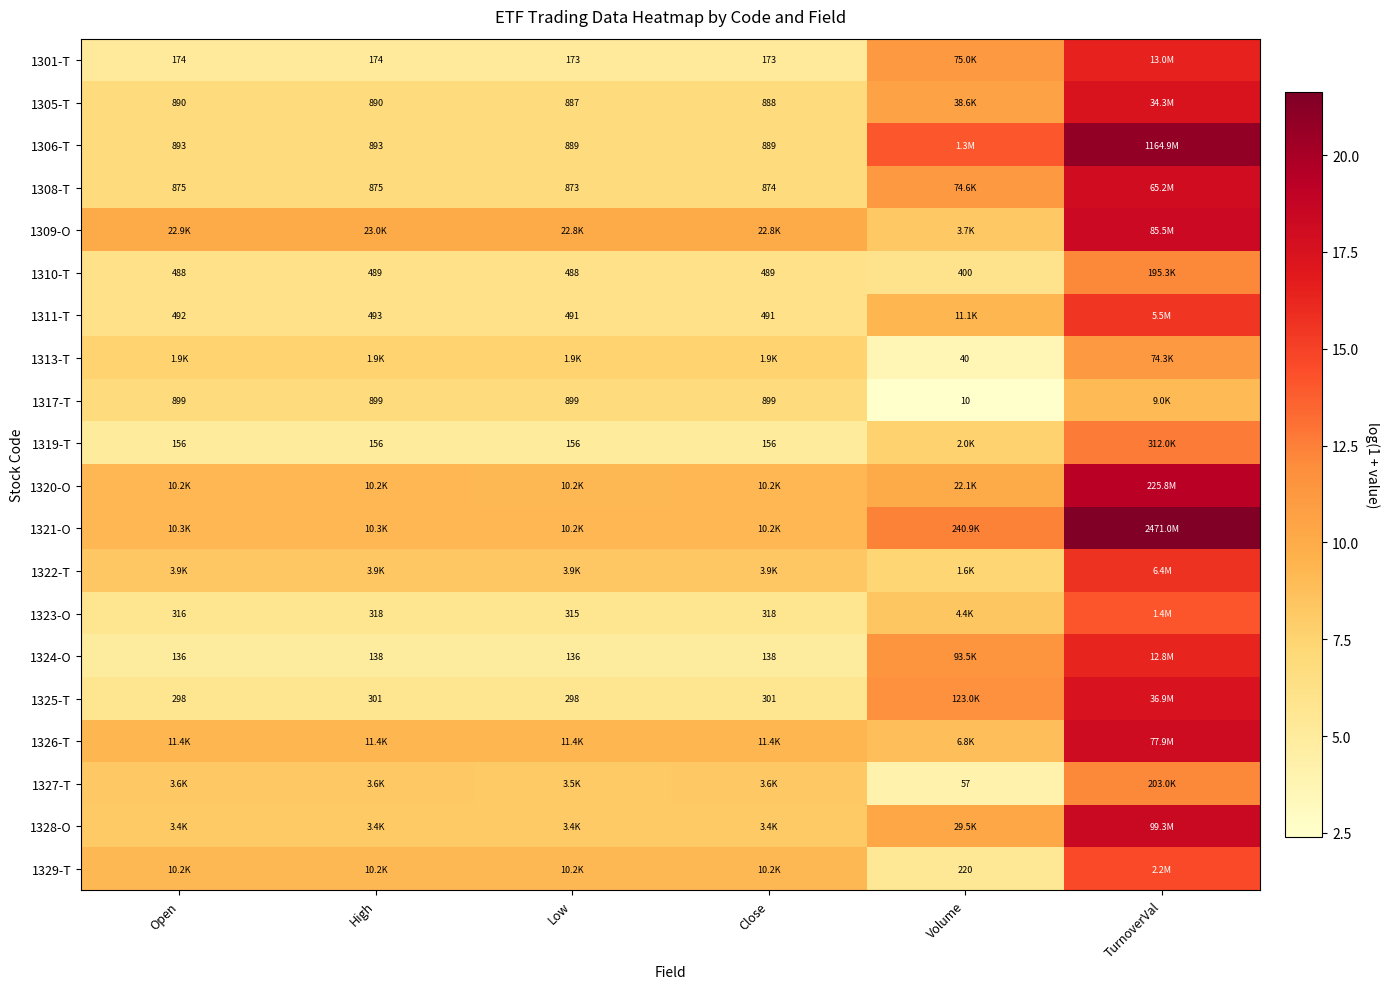

Is the value of 1301-T at Low greater than the value of 1311-T at Low?

No